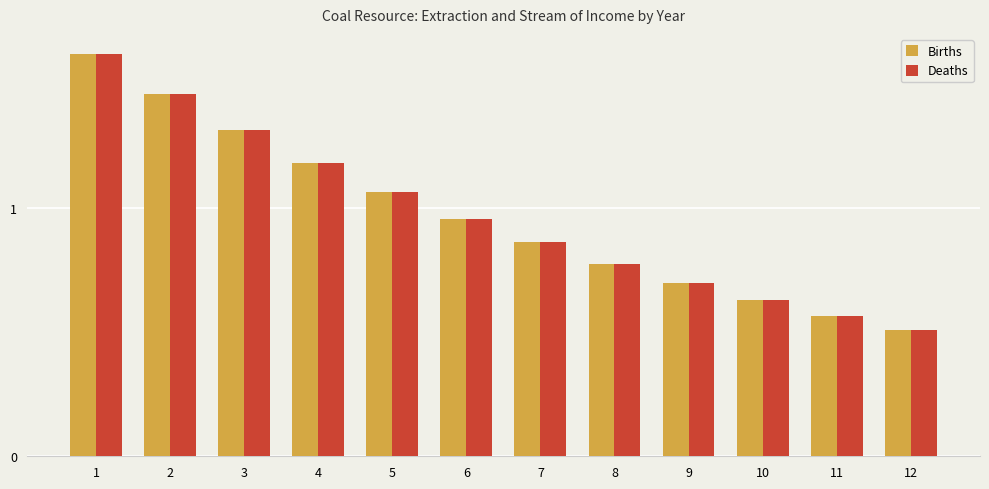

Which series changed the most between 6 and 11?

Births